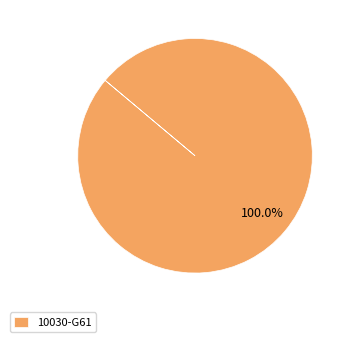

Rank the categories by value from highest to lowest.

10030-G61